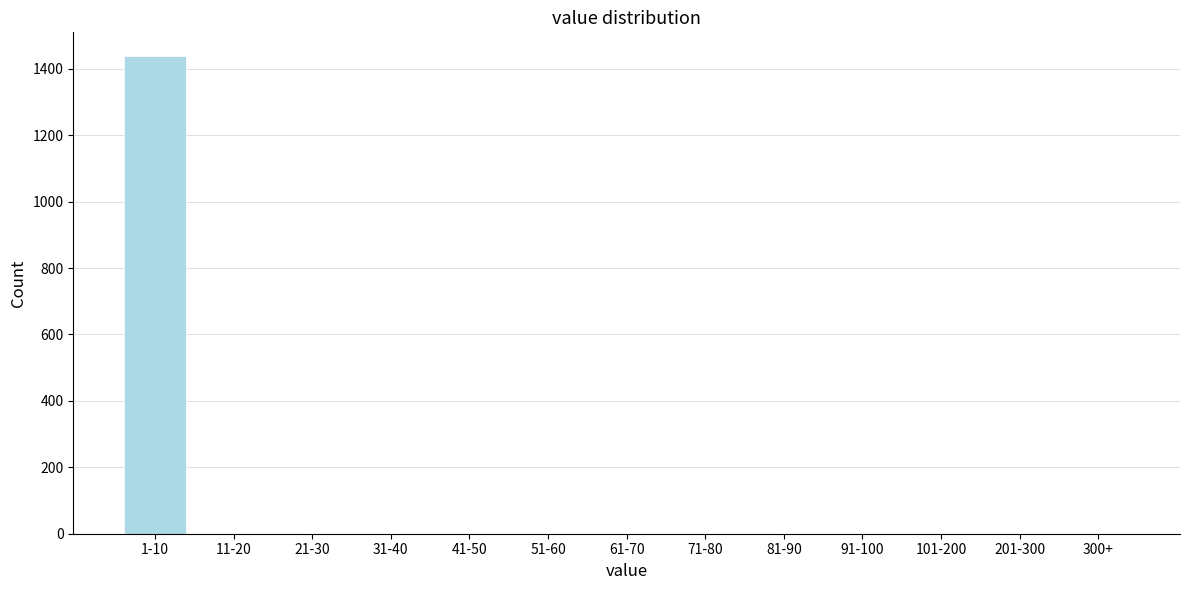

Reading left to right, transcribe all the data shown in this chart.

1-10=1438	11-20=0	21-30=0	31-40=0	41-50=0	51-60=0	61-70=0	71-80=0	81-90=0	91-100=0	101-200=0	201-300=0	300+=0